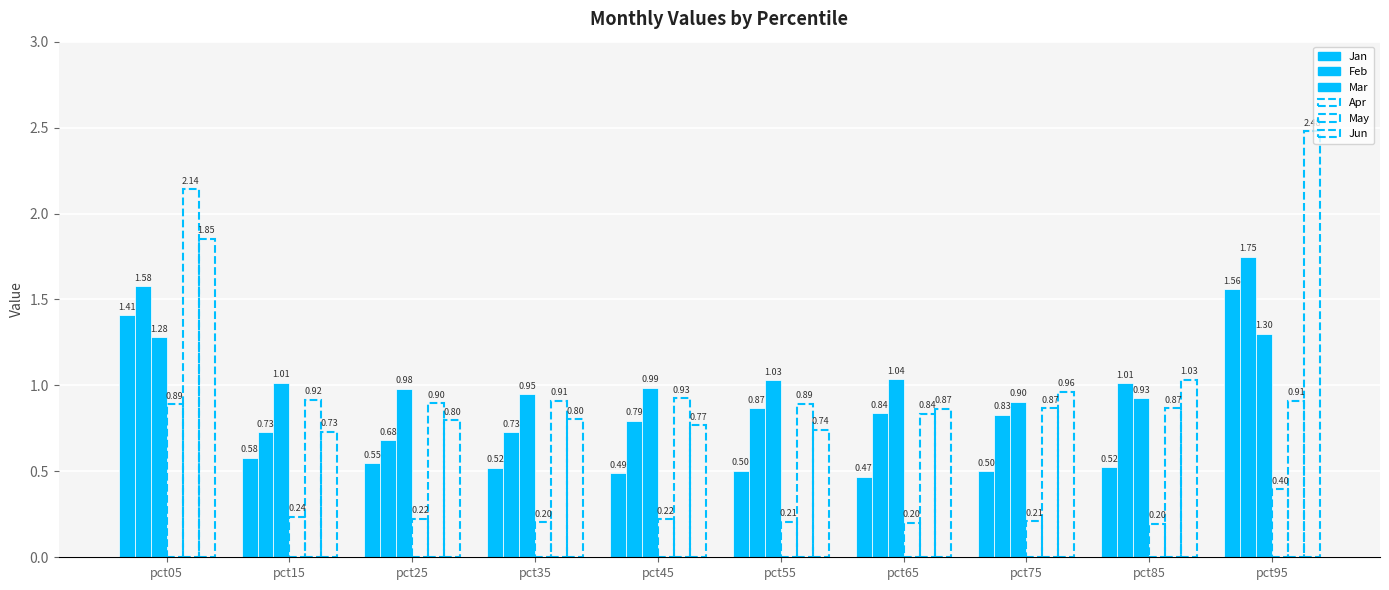

Which series has the largest range (max minus min)?

Jun